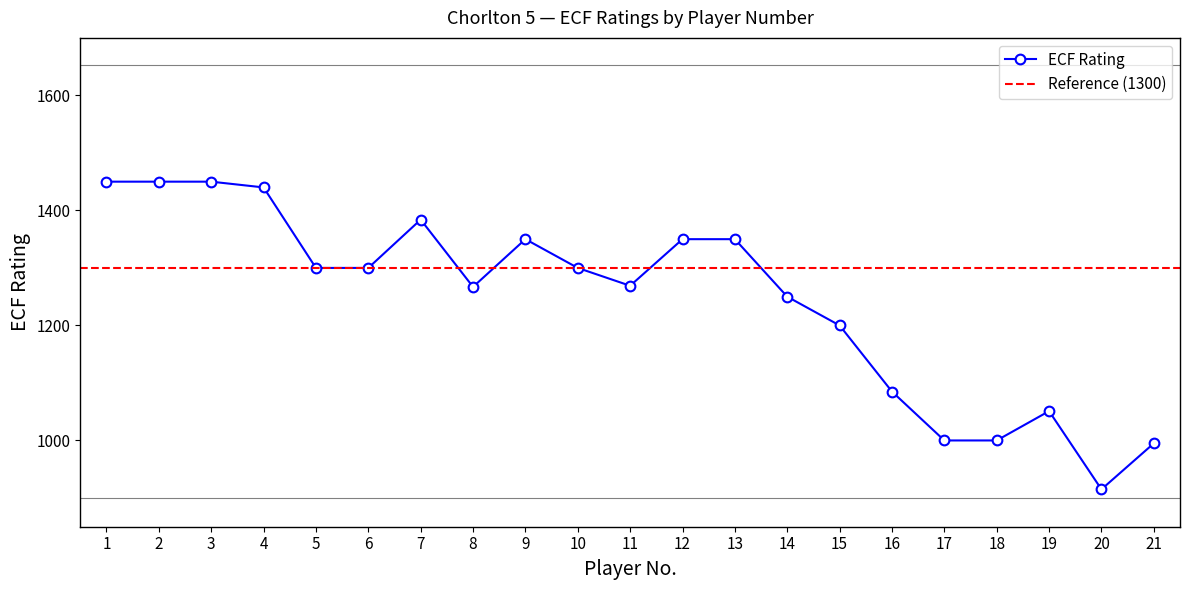

Is it true that ECF Rating equals 1000 at 17?

True